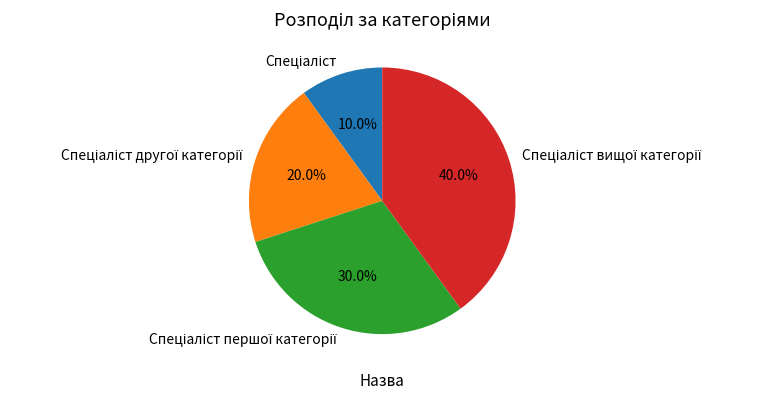

Is there a majority slice in this chart?

No